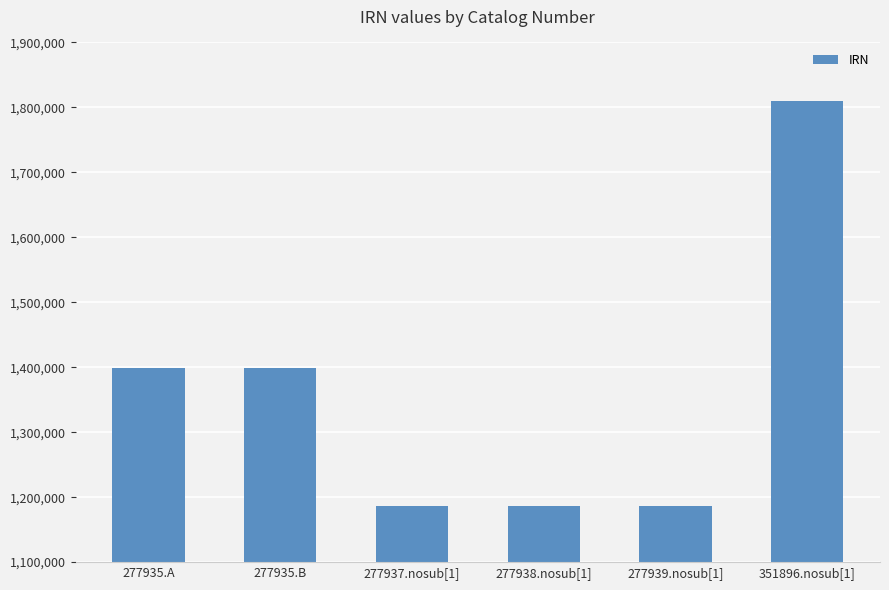

The chart shows a value of 2036018 at 277937.nosub[1]. True or false?

False